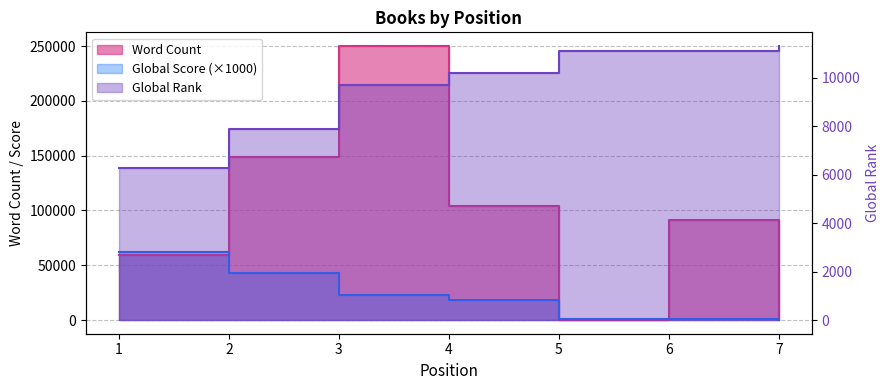

Which has a higher value, 6 or 5?

6